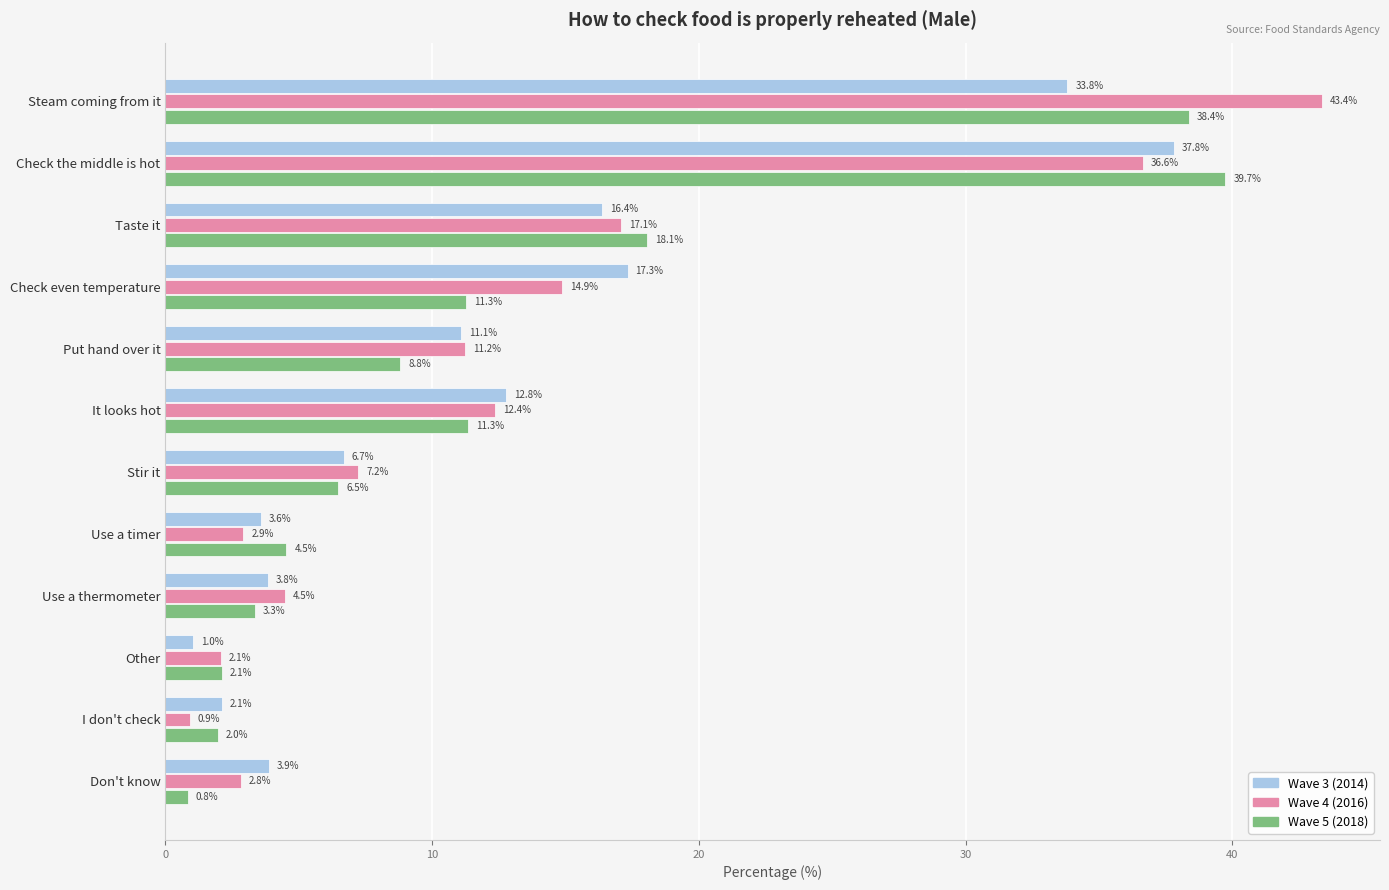

True or false: Wave 4 (2016) has a value of 0.9 at I don't check.

True